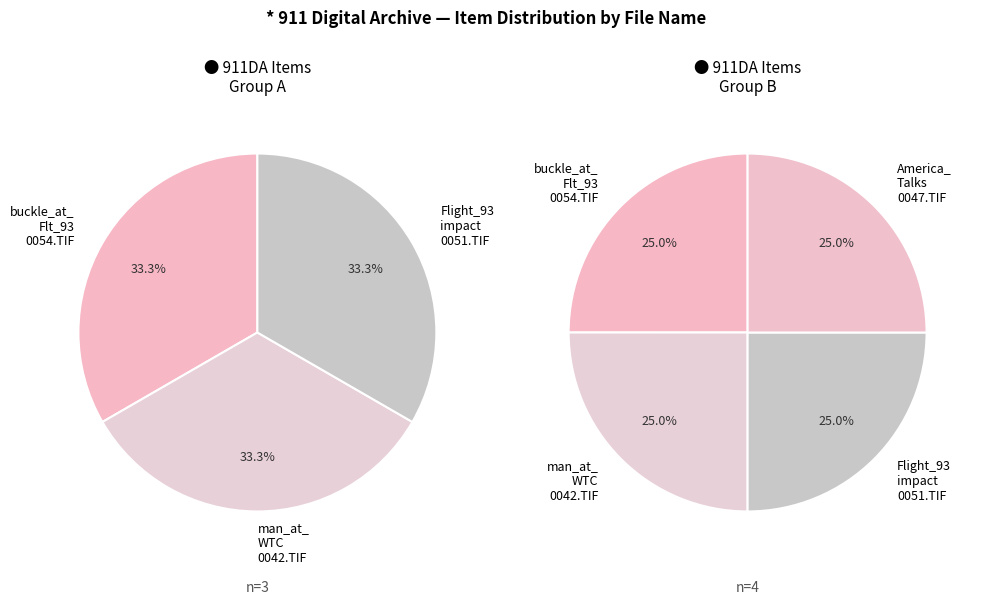

How many slices are in this pie chart?

4